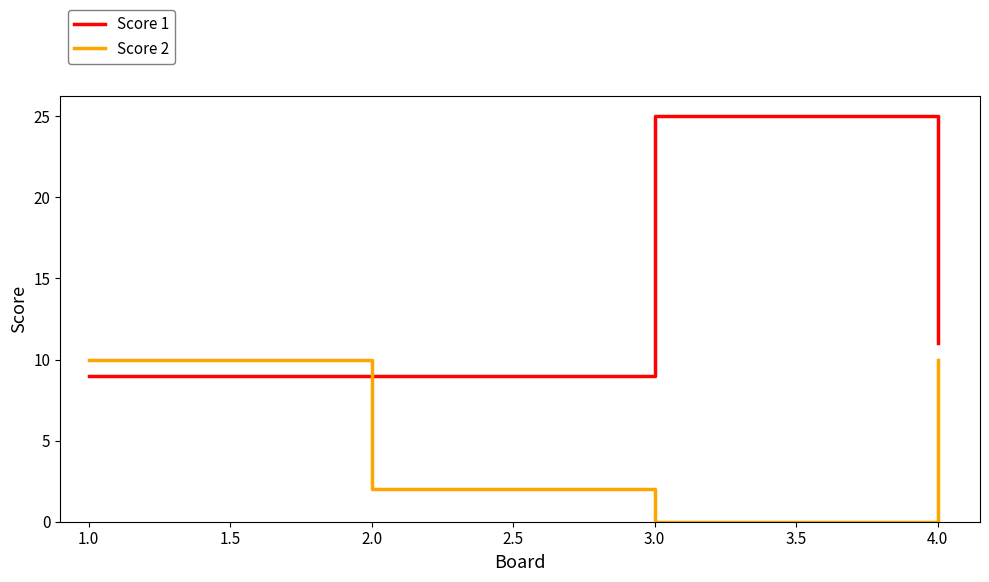

The value of Score 1 at 1.0 is 9. True or false?

True